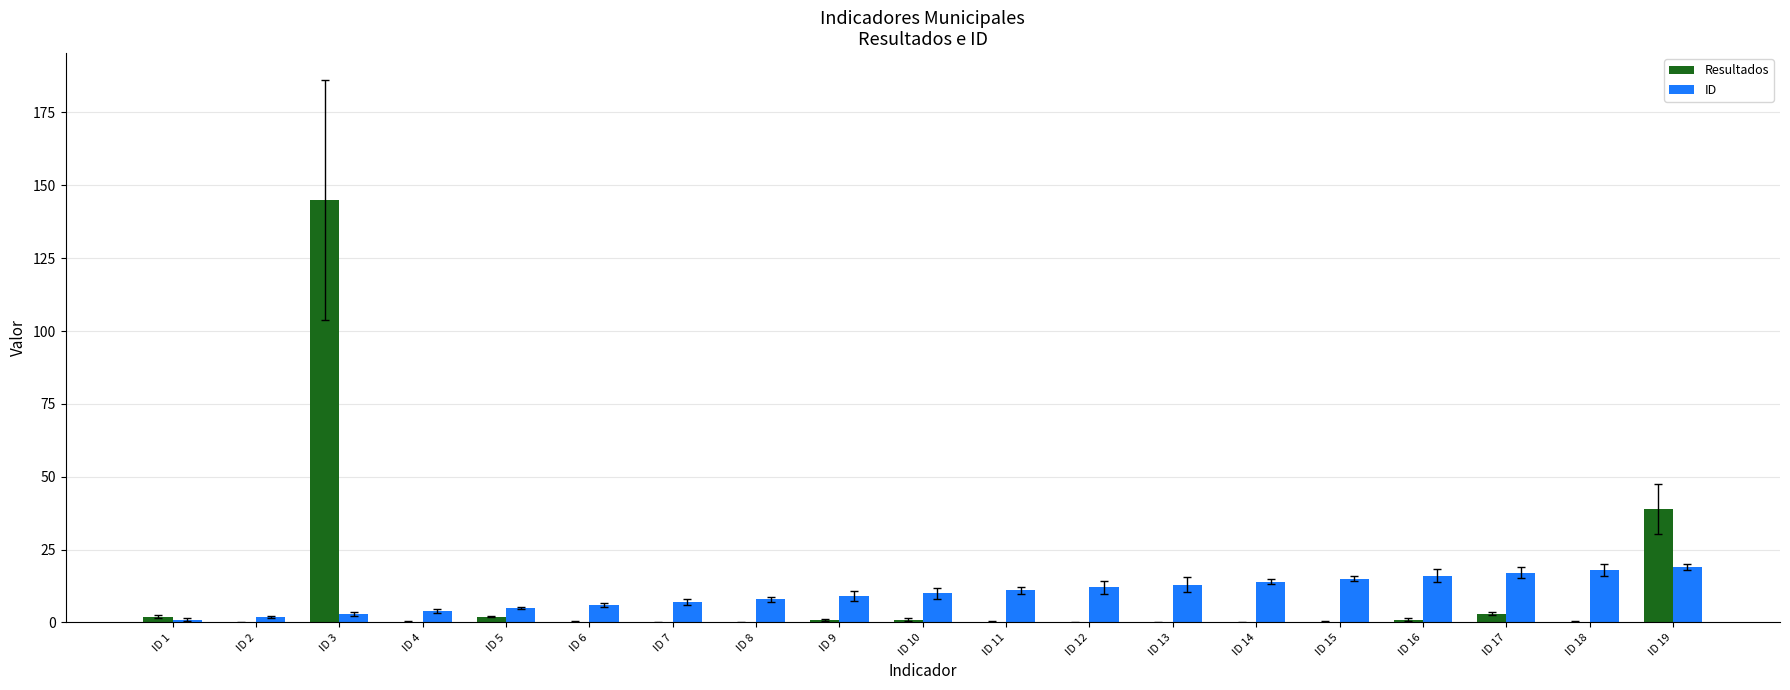

How many bars are there in each group?

2